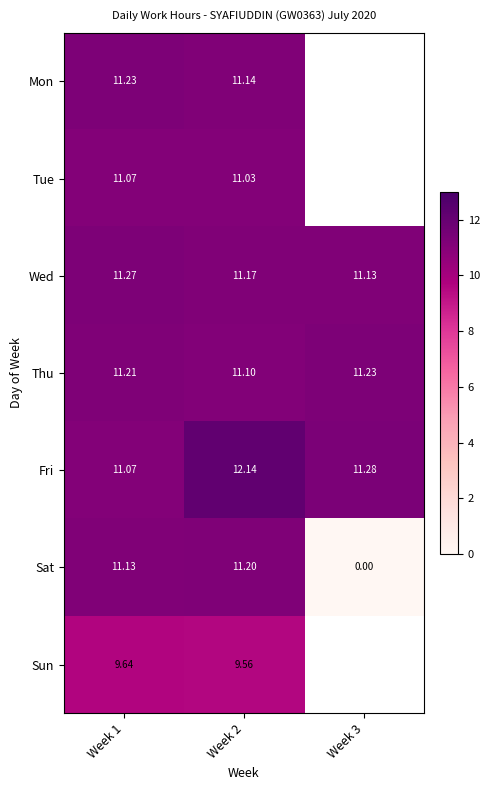

List the labels in order of Sat value, largest first.

Week 2, Week 1, Week 3